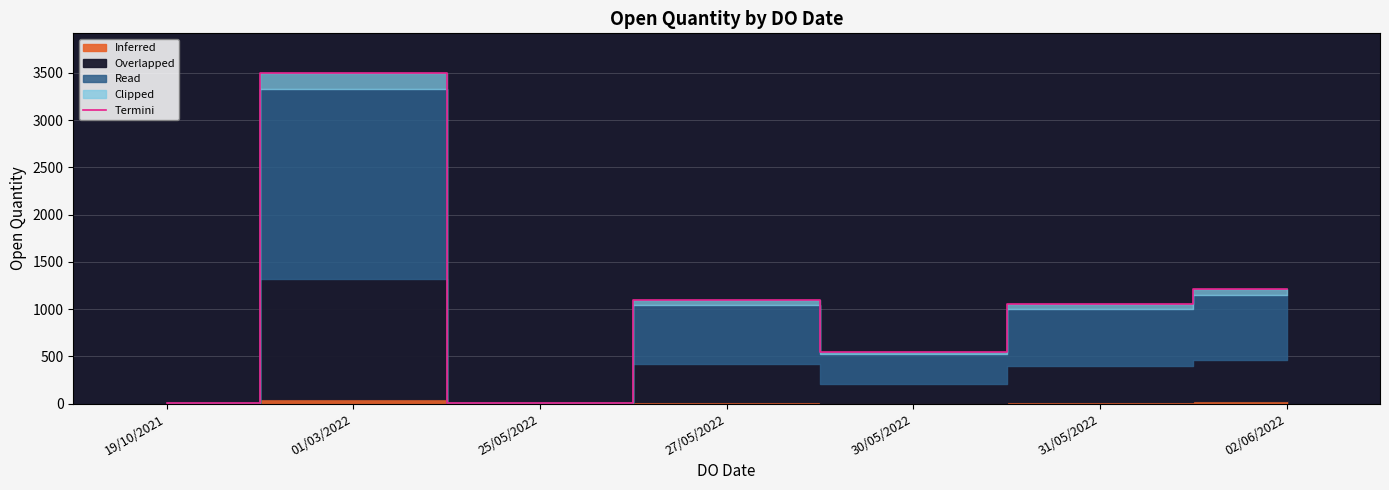

What is the value of the 3rd point from the left?

11.0